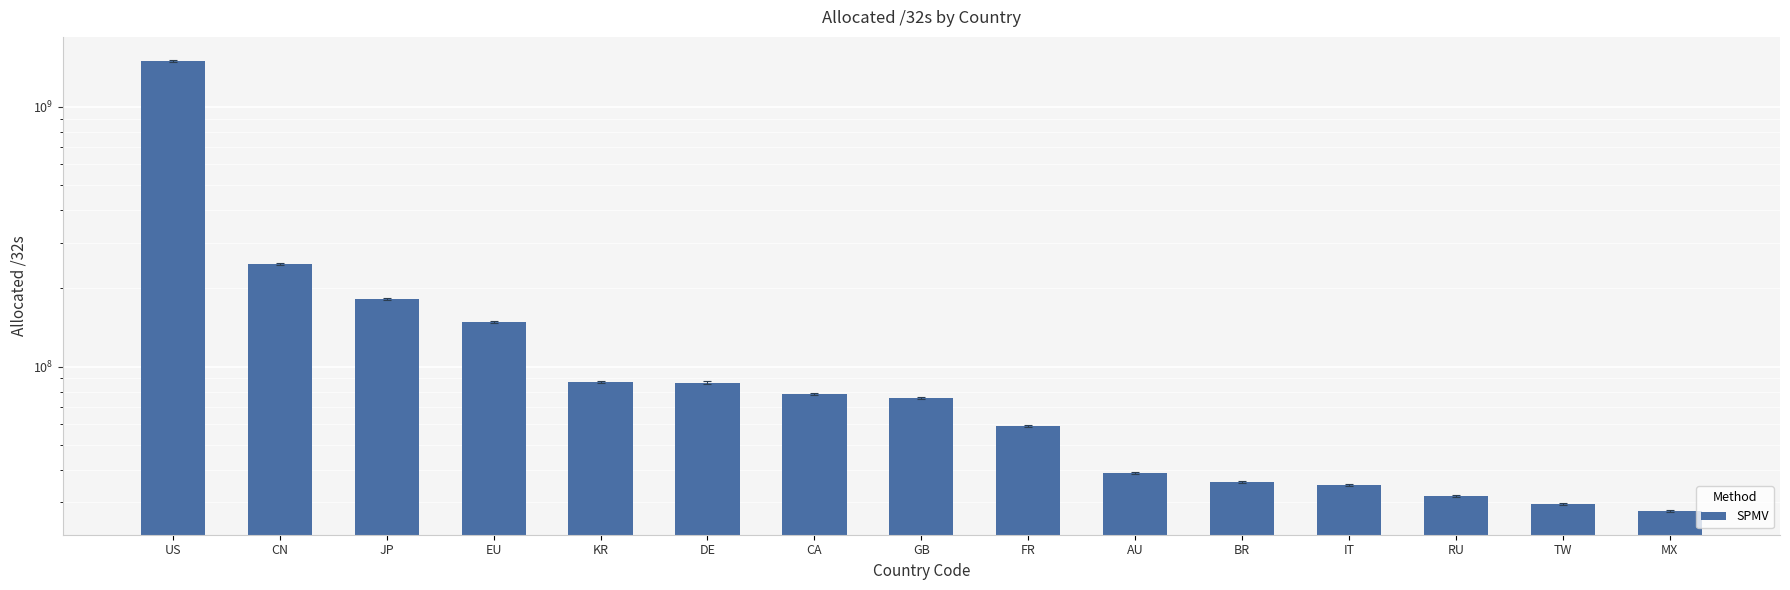

How many data points does each series have?

15